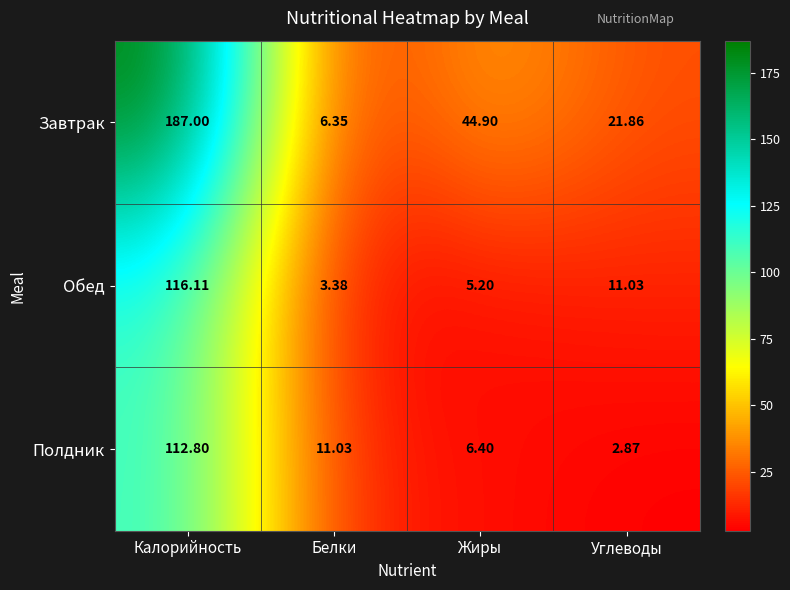

At which label does Завтрак first exceed 44?

Калорийность